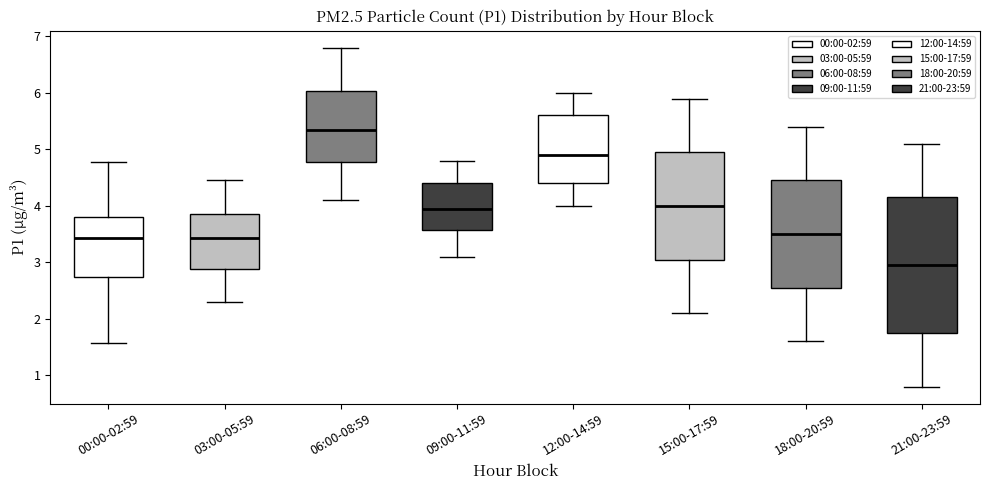

Comparing the boxes themselves (not the whiskers), which one is the tallest?

21:00-23:59